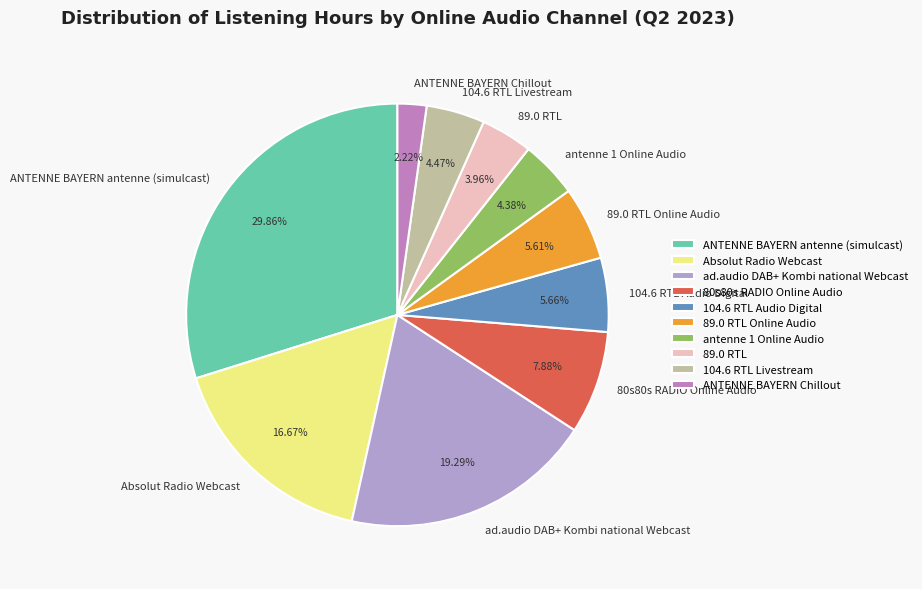

Combined, what portion of the pie is 89.0 RTL and ANTENNE BAYERN antenne (simulcast)?

33.8%